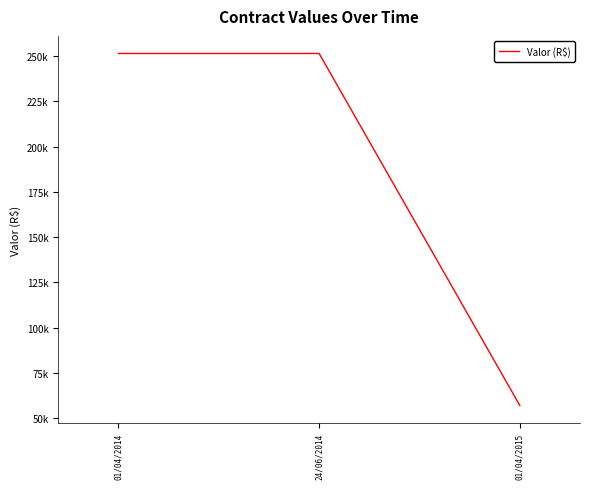

What is the value of the 1st point from the left?

251395.4